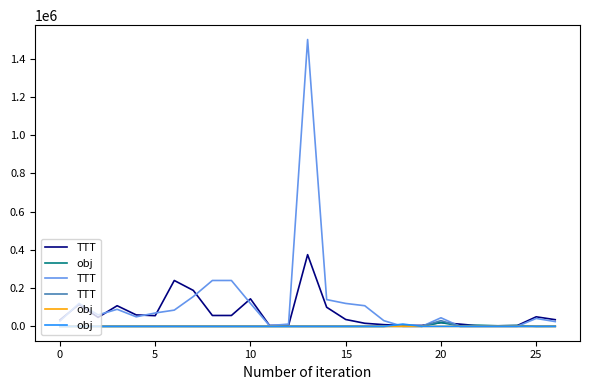

How many values in the TTT series exceed 12?

14